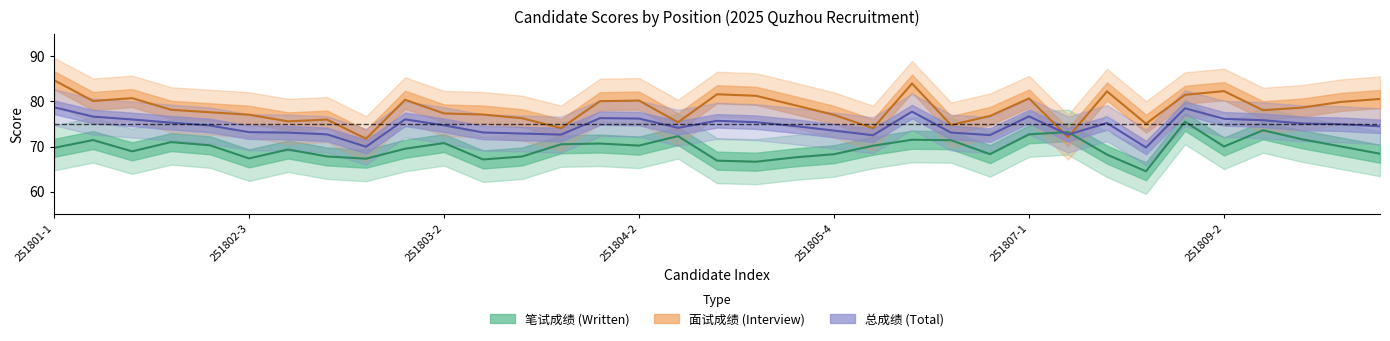

What is the label of the 11th point from the left?

251803-2